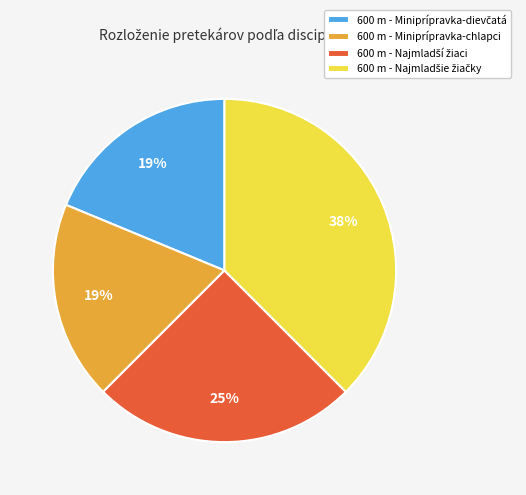

To the nearest percent, what portion does 600 m - Miniprípravka-chlapci represent?

19%